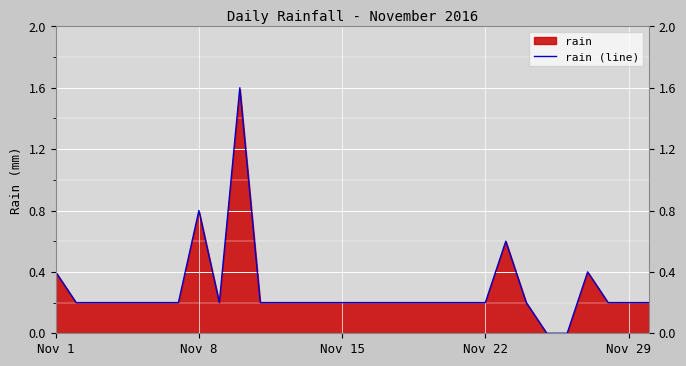

What is the greatest value displayed?

1.6